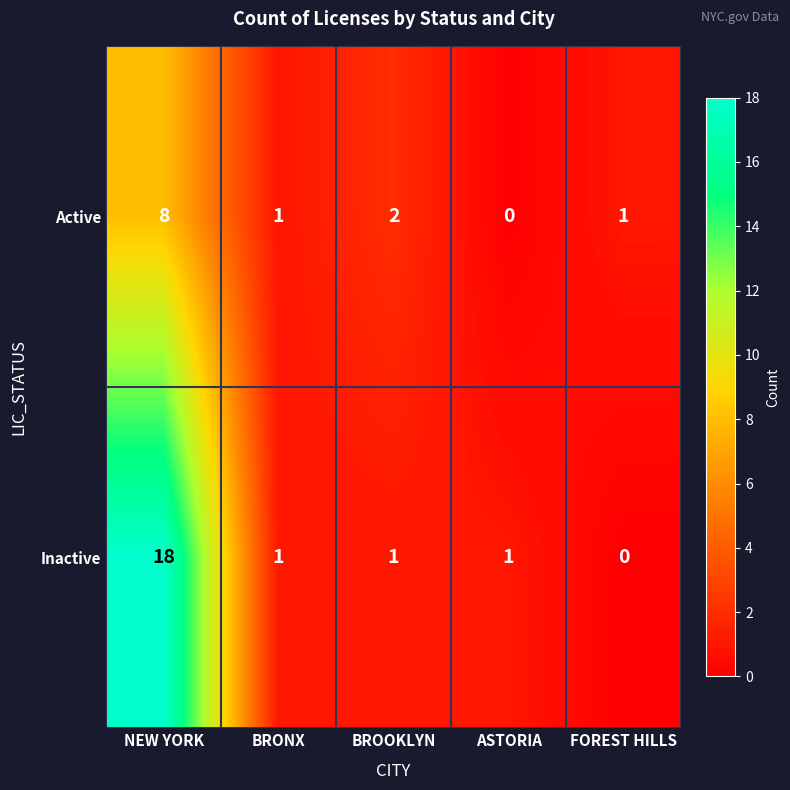

Reading left to right, transcribe all the data shown in this chart.

Active: NEW YORK=8	BRONX=1	BROOKLYN=2	ASTORIA=0	FOREST HILLS=1
Inactive: NEW YORK=18	BRONX=1	BROOKLYN=1	ASTORIA=1	FOREST HILLS=0